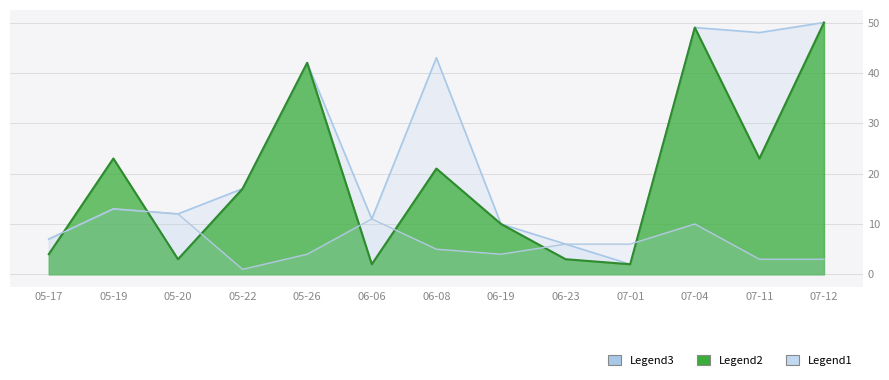

Reading left to right, list all the values displayed in this chart.

Legend1: 7	13	12	1	4	11	5	4	6	6	10	3	3
Legend2: 4	23	3	17	42	2	21	10	3	2	49	23	50
Legend3: 7	13	12	17	42	11	43	10	6	2	49	48	50